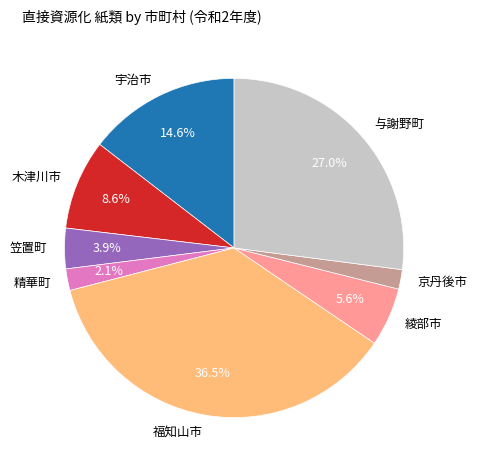

What percentage do 木津川市 and 綾部市 together represent?

14.2%